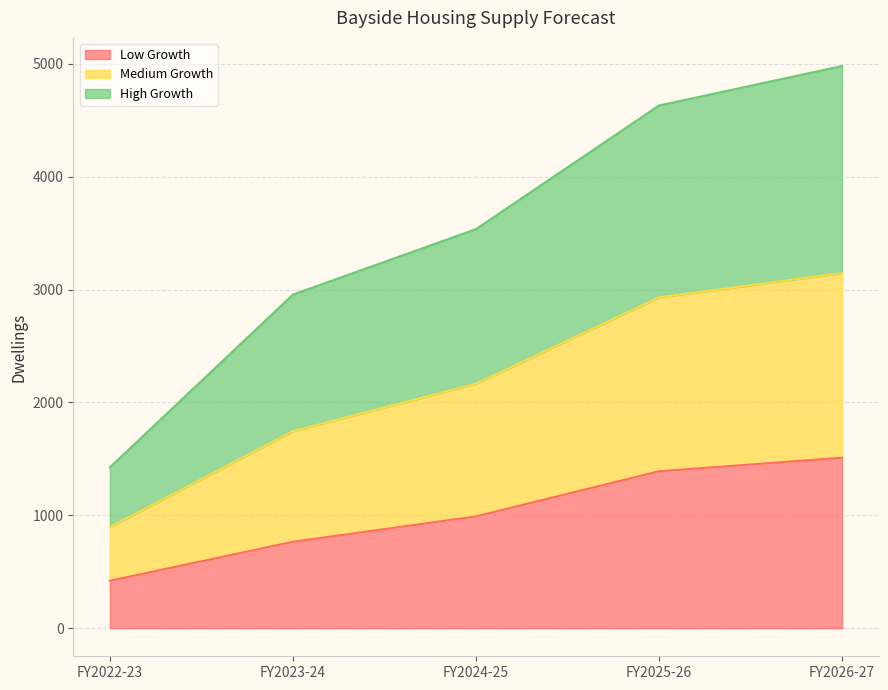

Between FY2025-26 and FY2023-24, which is larger?

FY2025-26